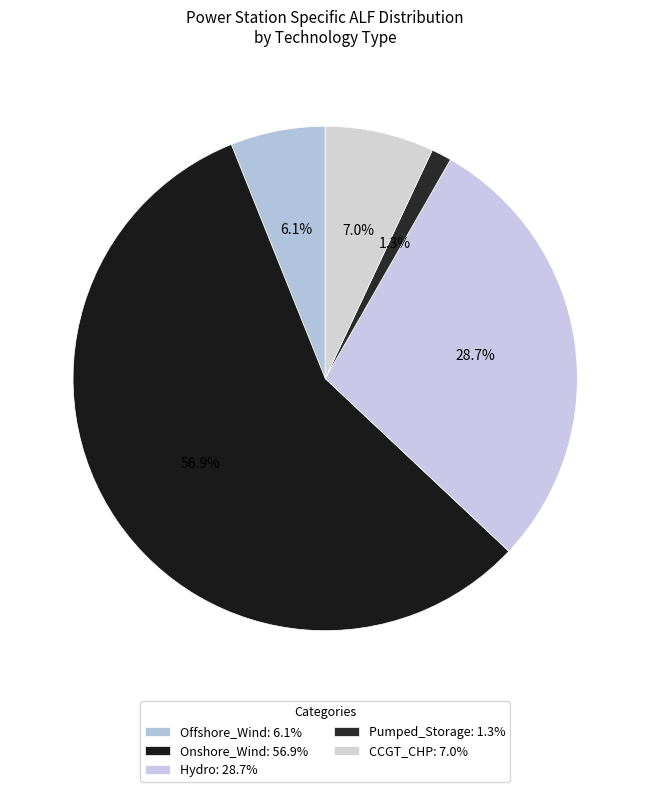

How many segments does this pie chart have?

5